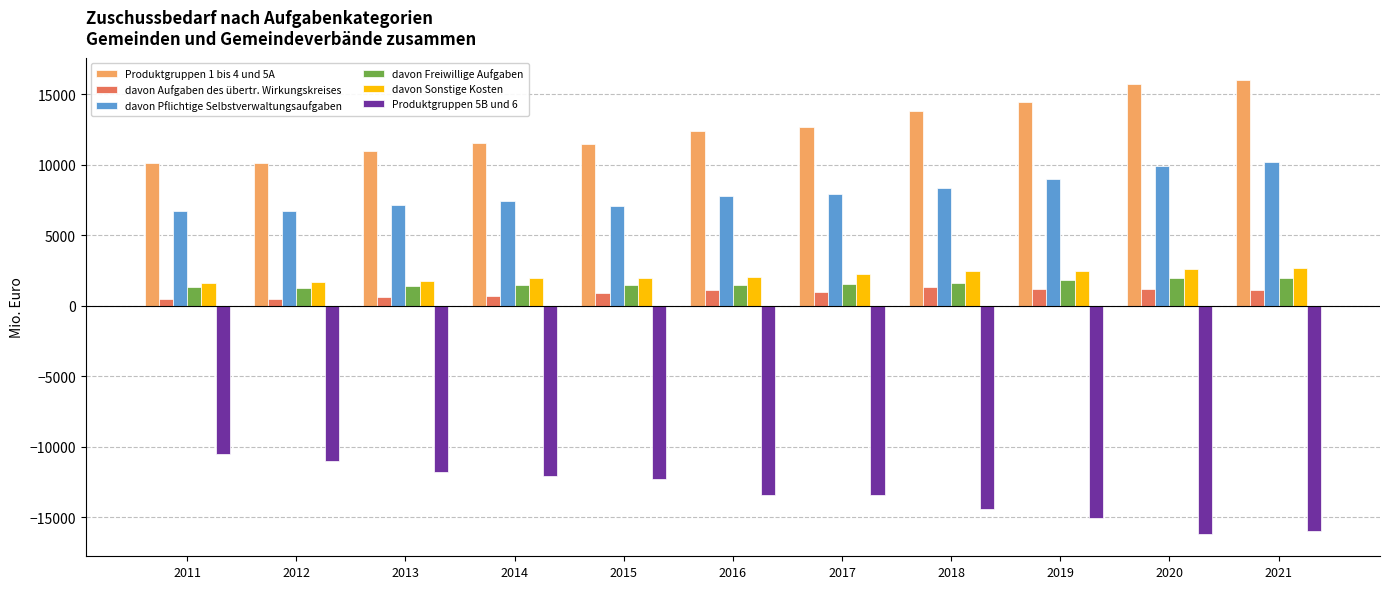

How many data points does each series have?

11